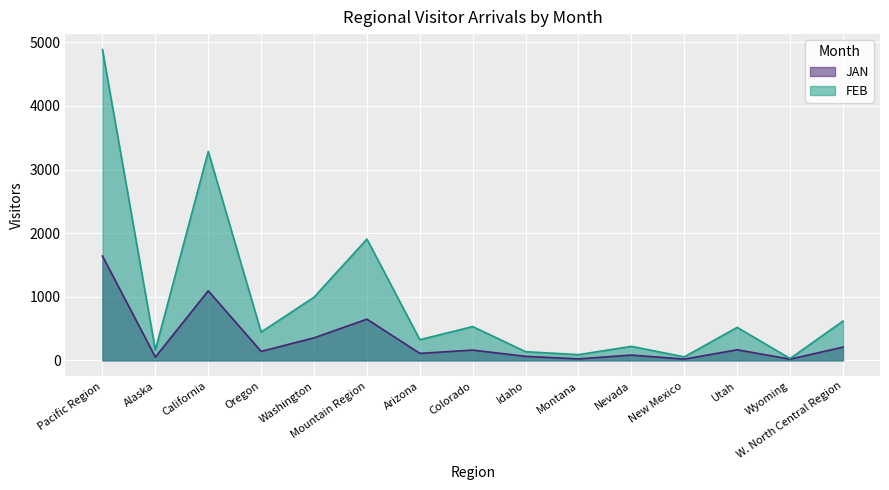

Count the number of categories in the chart.

15